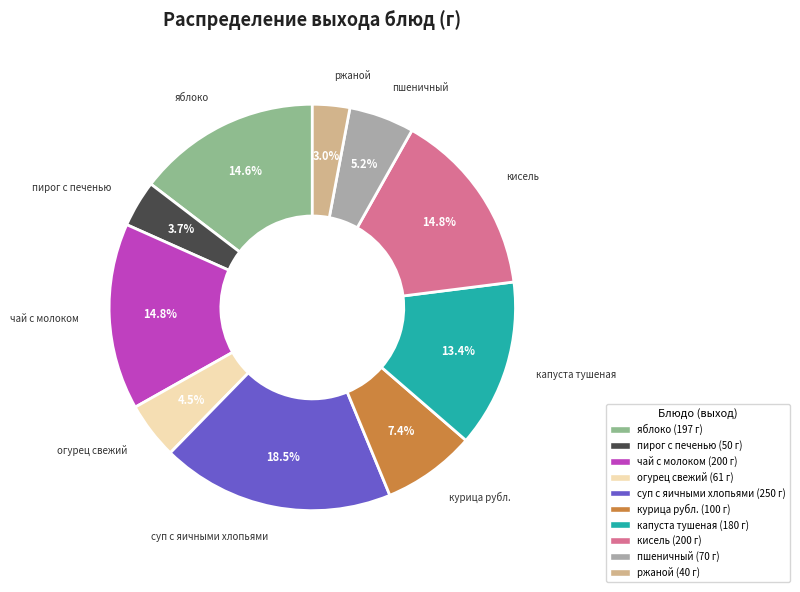

To the nearest percent, what percentage of the pie is чай с молоком?

15%